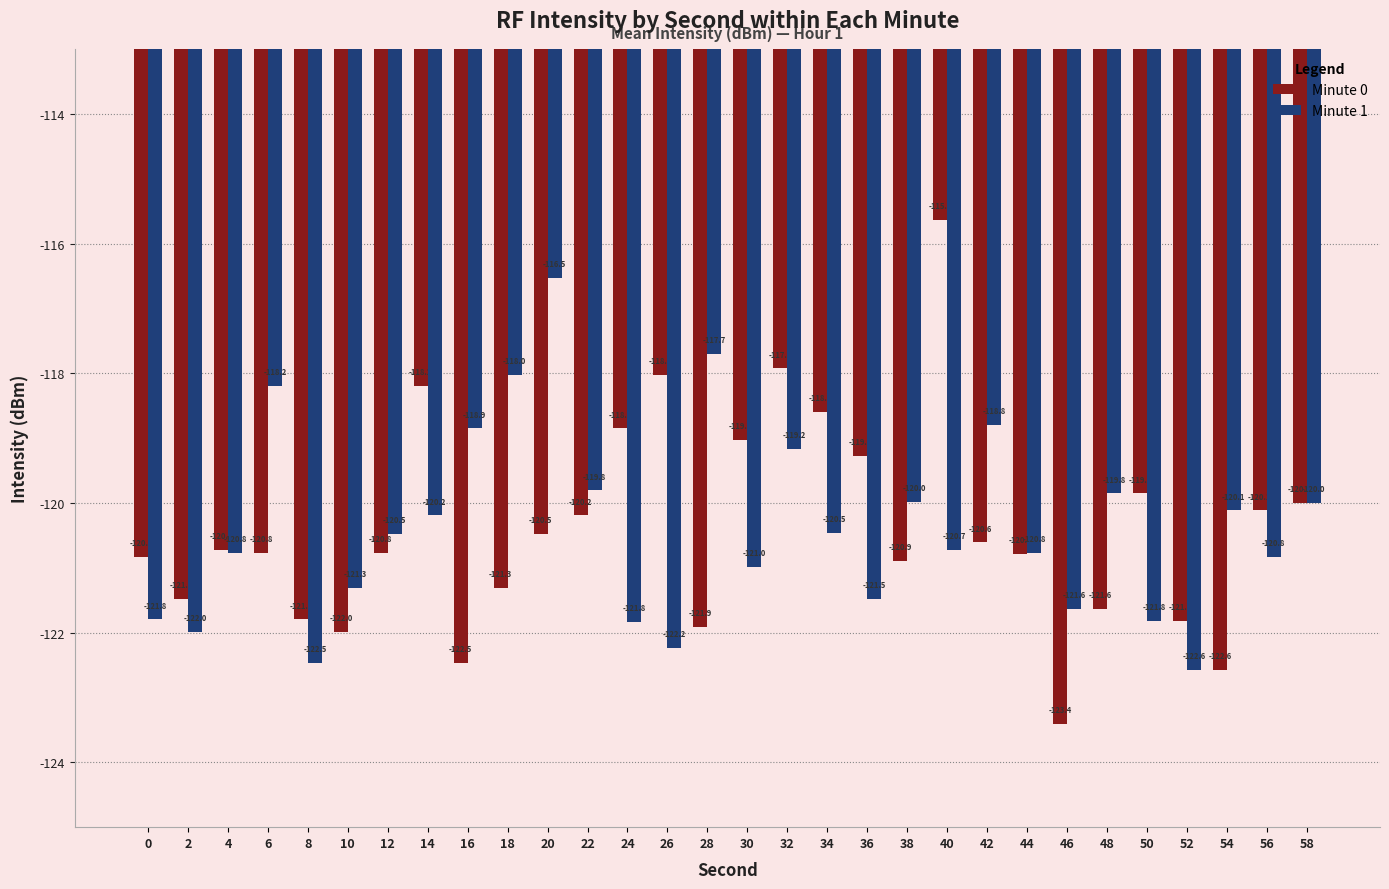

How many values in the Minute 1 series exceed -120?

11